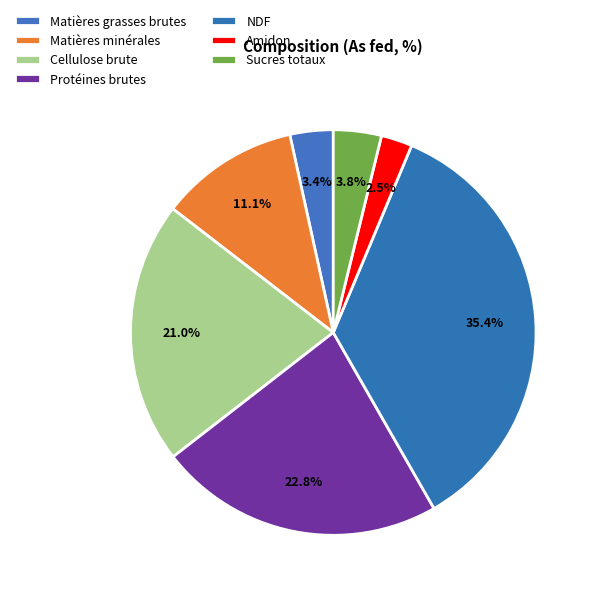

Which has a higher value, Cellulose brute or Matières minérales?

Cellulose brute